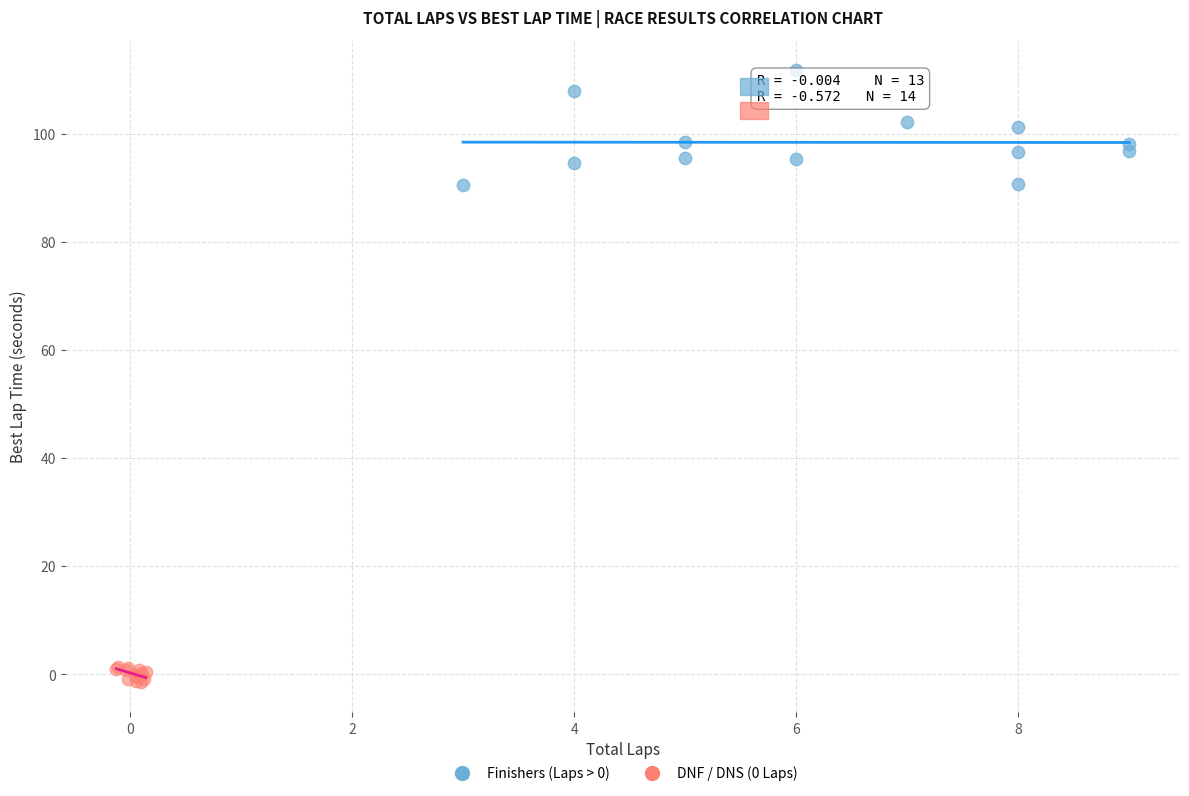

What are all the series names shown in the legend?

Finishers (Laps > 0), DNF / DNS (0 Laps)